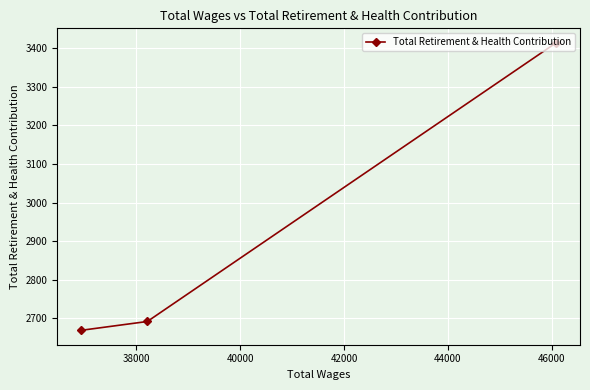

How many distinct data groups are displayed?

1